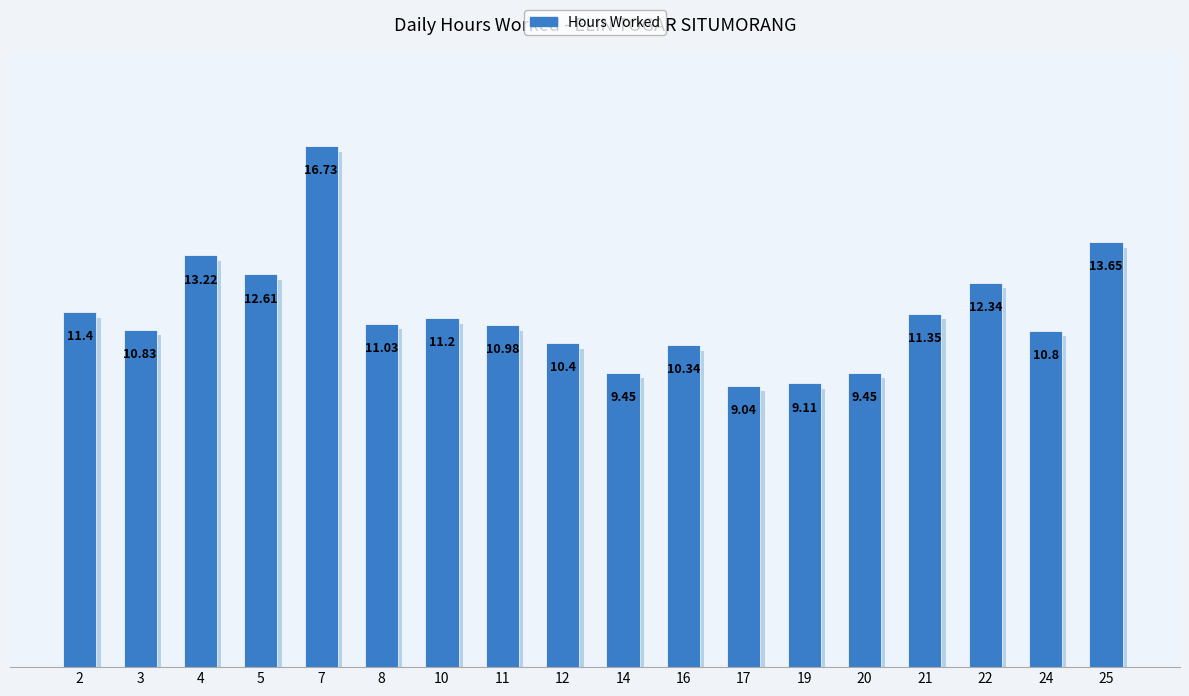

What is the difference between the maximum and minimum values?

7.7